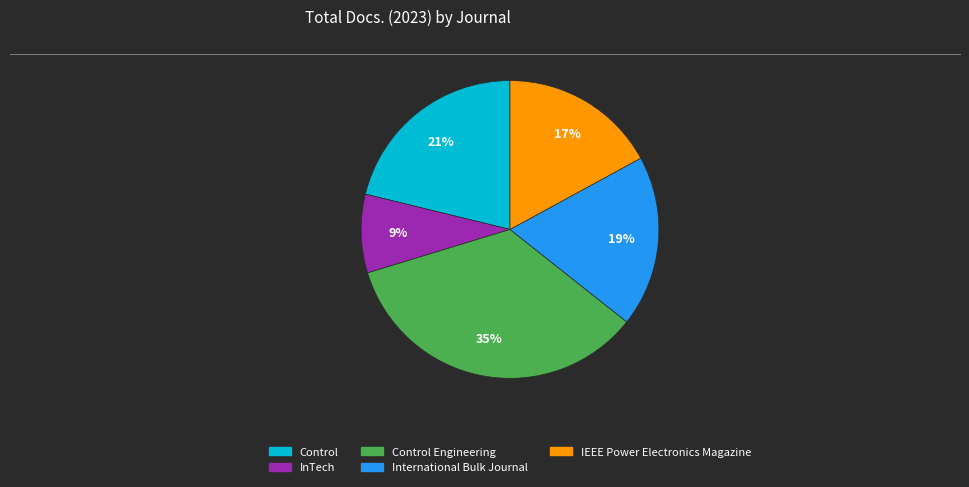

Count the number of slices in the pie.

5